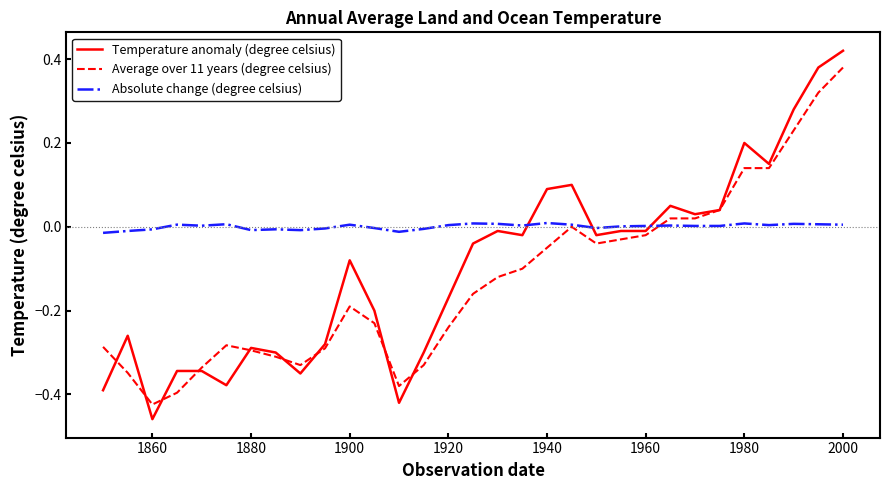

Rank the series by their maximum value, from lowest to highest.

Absolute change (degree celsius), Average over 11 years (degree celsius), Temperature anomaly (degree celsius)